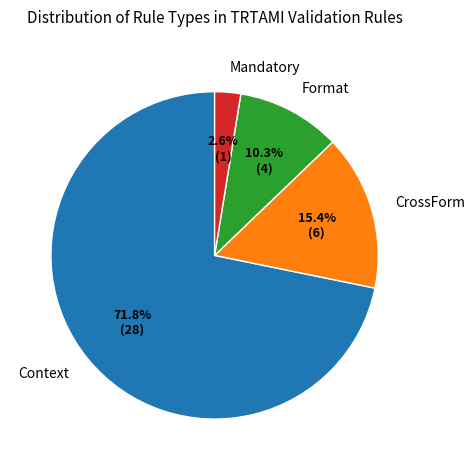

Rank the categories by value from lowest to highest.

Mandatory, Format, CrossForm, Context